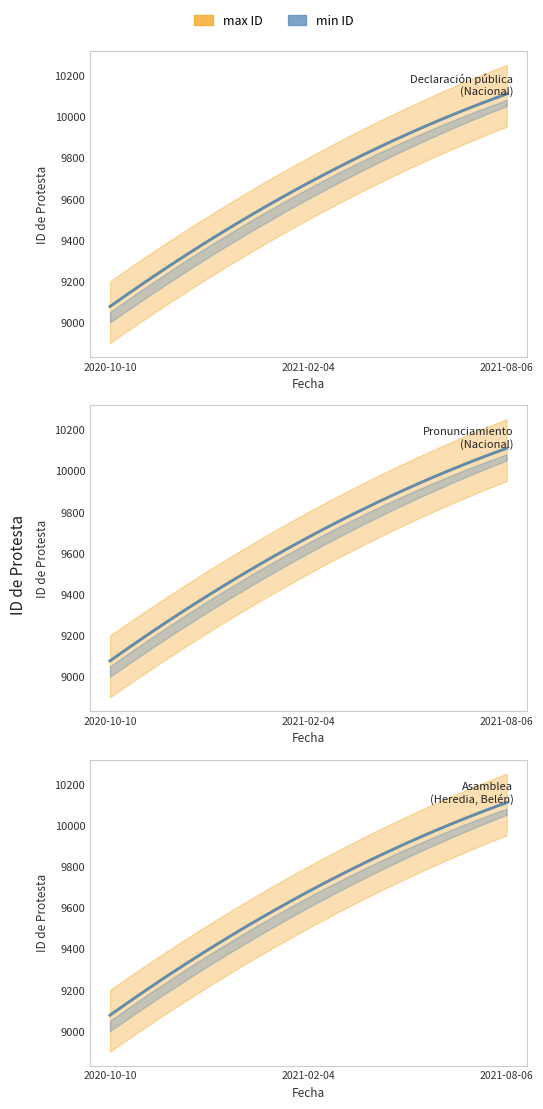

Between 2020-10-10 and 2021-08-06, which is larger?

2021-08-06